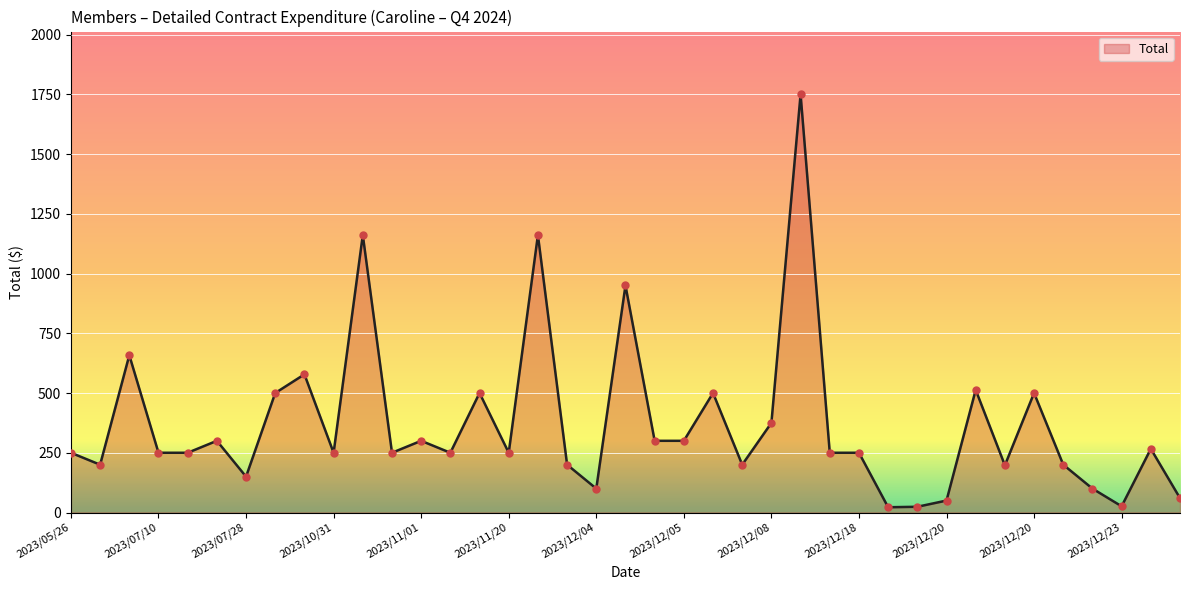

What is the maximum value shown in the chart?

1750.0